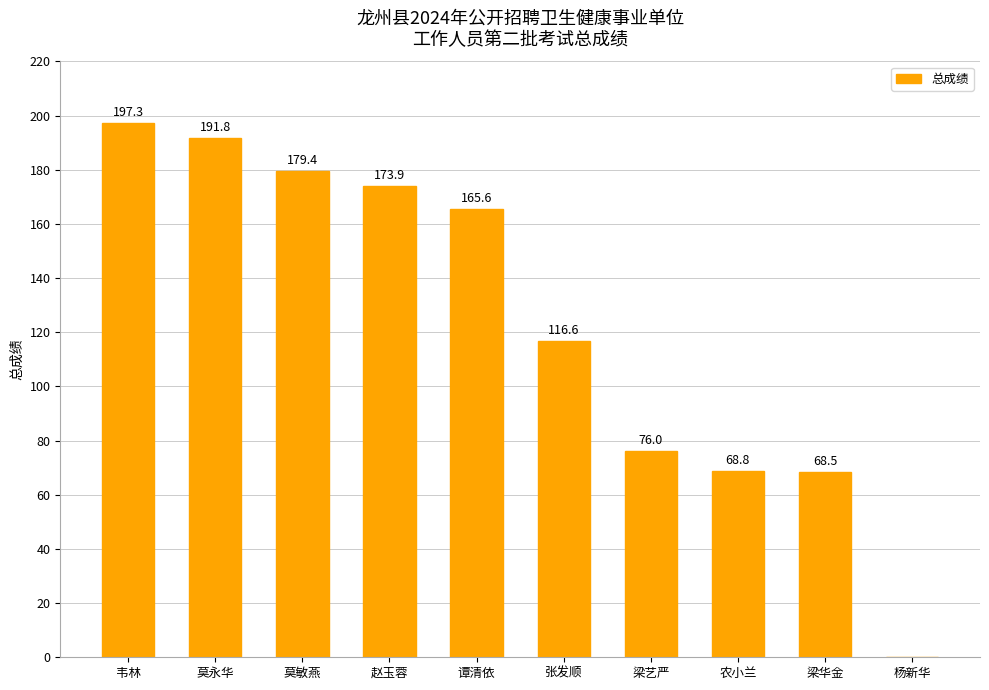

Is it true that the value at 莫永华 is 75.1?

False